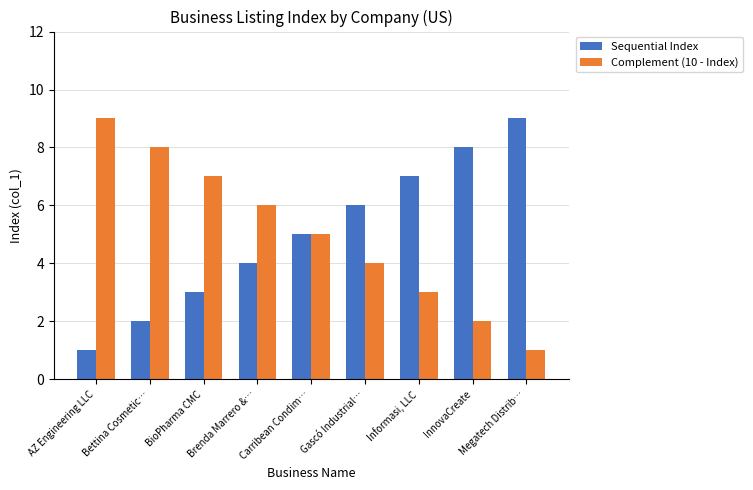

What is the total value across all series at Bettina Cosmetic…?

10